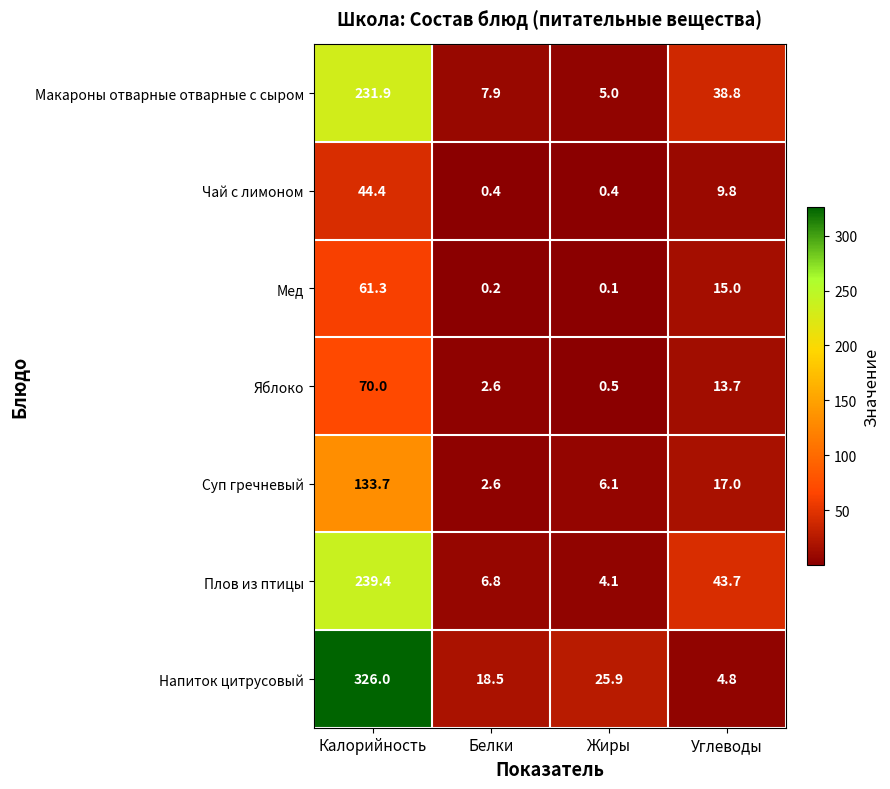

What is the sum of the Мед values at Белки and Углеводы?

15.2